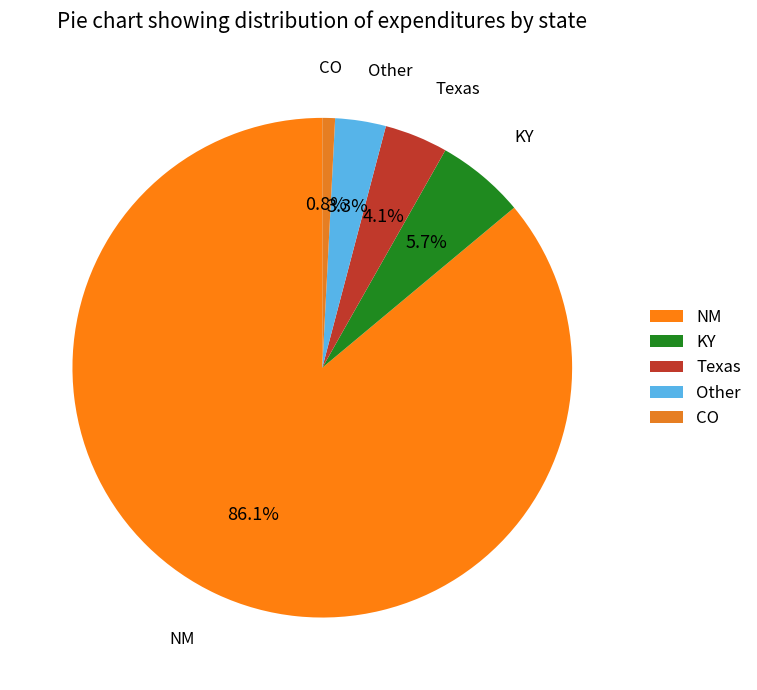

Is it true that NM is 86% of the pie?

True